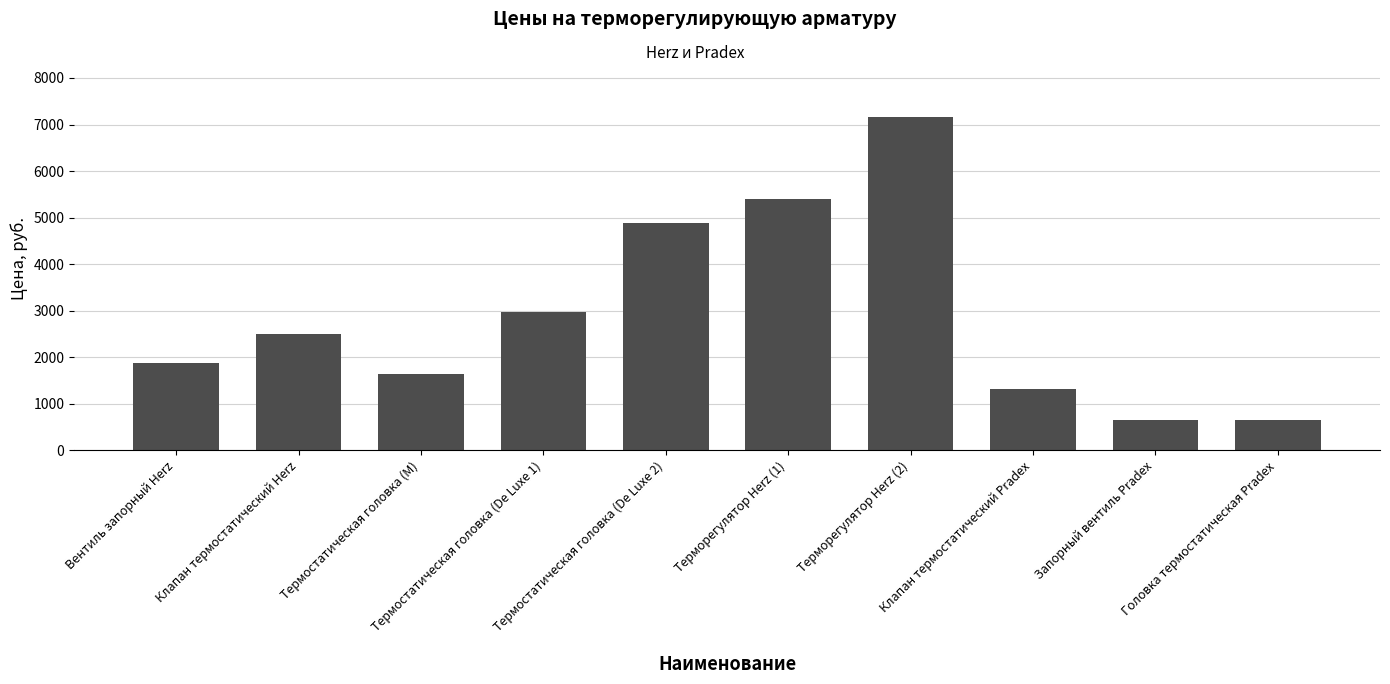

How many data points are less than 2500?

5